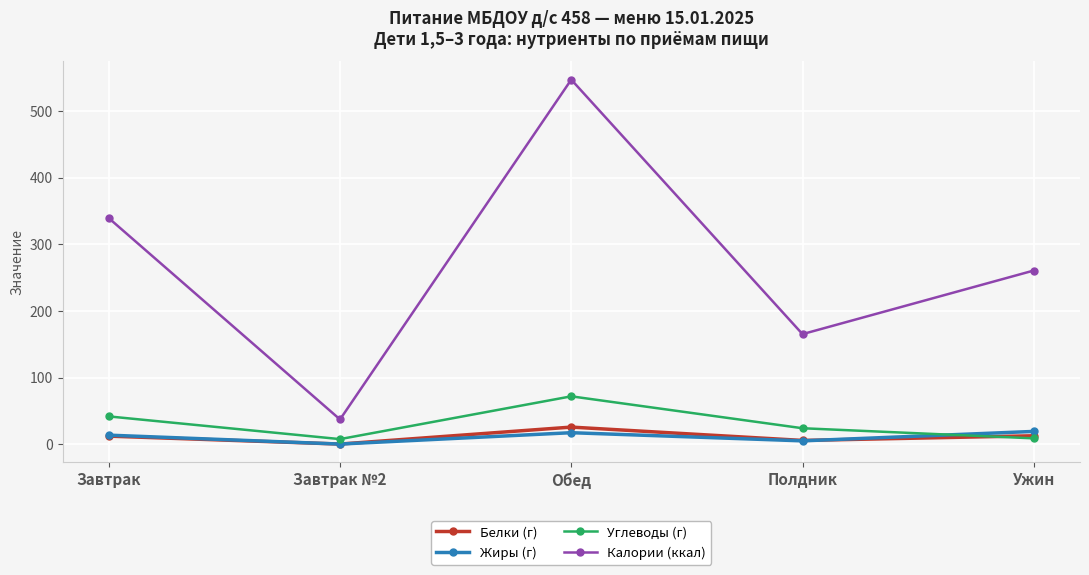

True or false: Белки (г) and Калории (ккал) intersect in this chart.

False